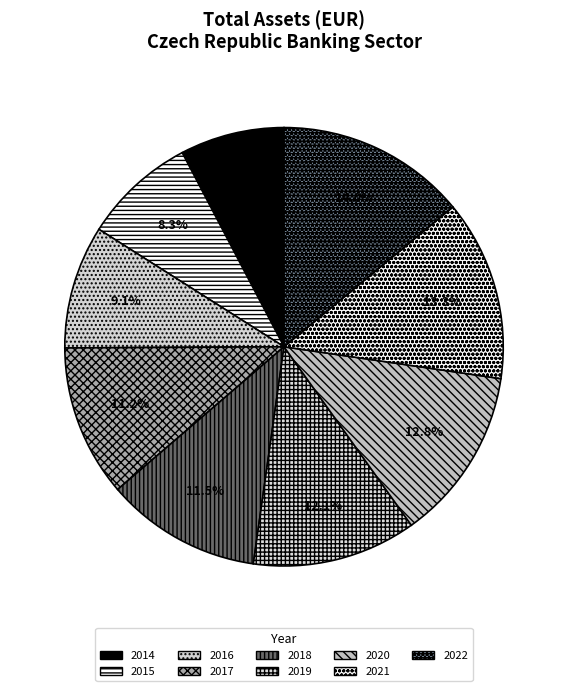

How many segments does this pie chart have?

9